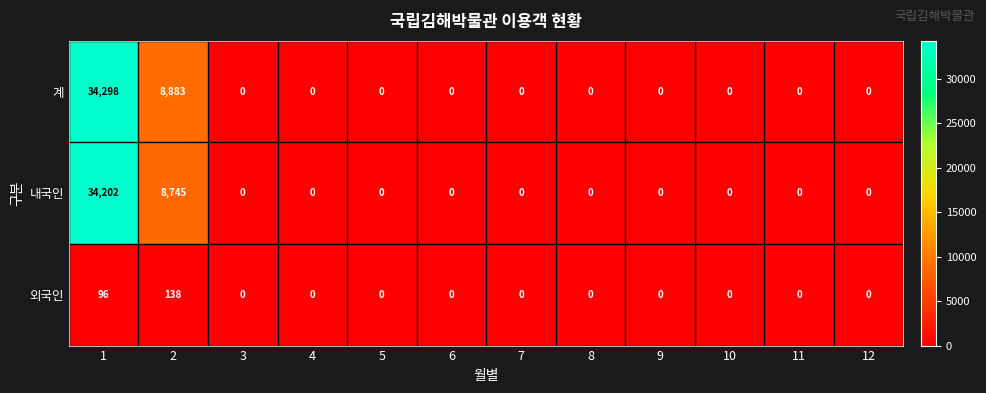

List the series in order of their peak value, highest first.

계, 내국인, 외국인